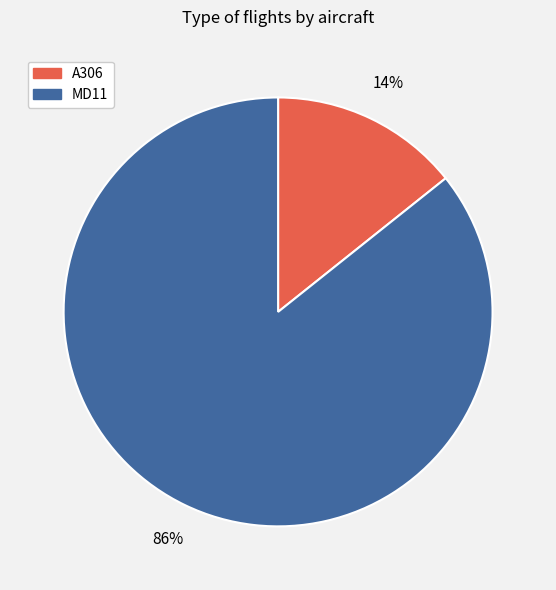

To the nearest percent, what is the average slice percentage?

50%